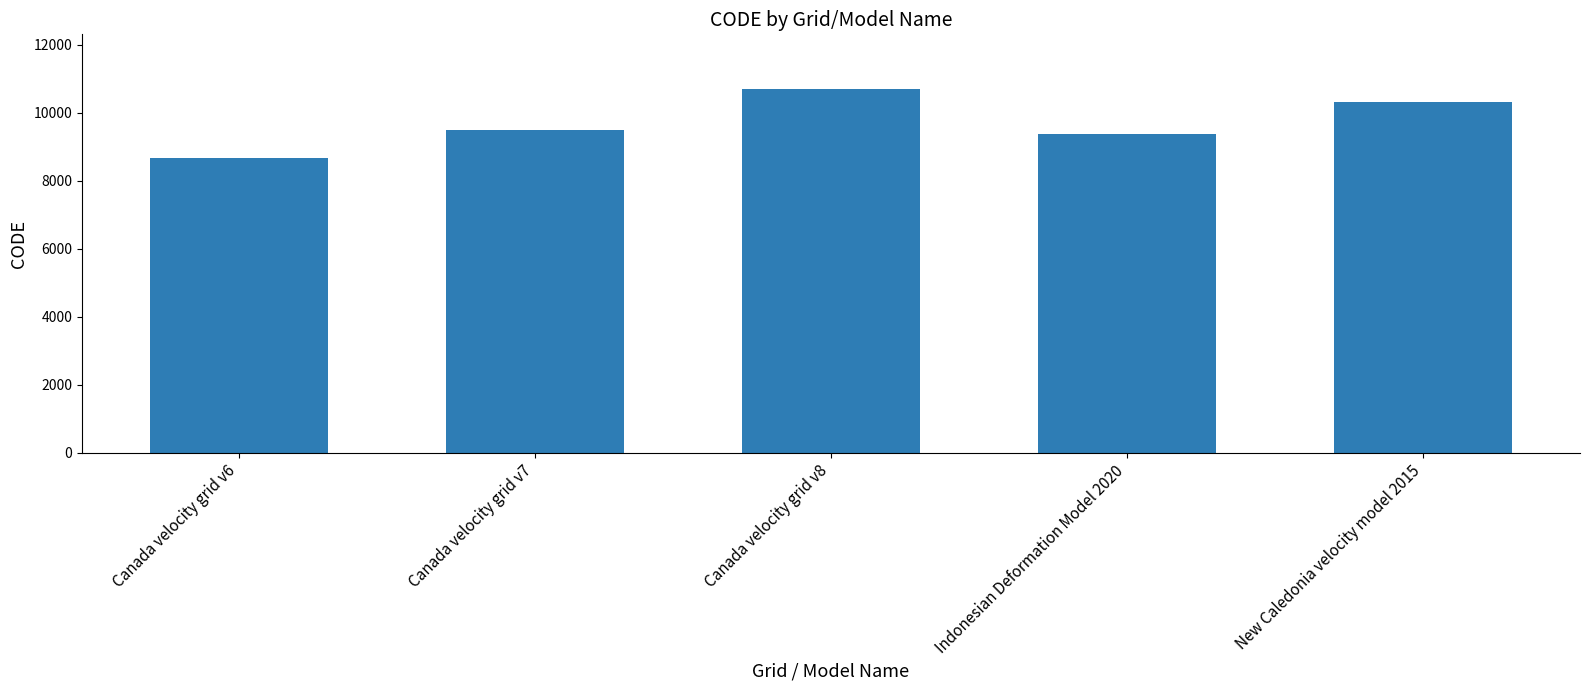

What is the value of the 1st bar from the left?

8676